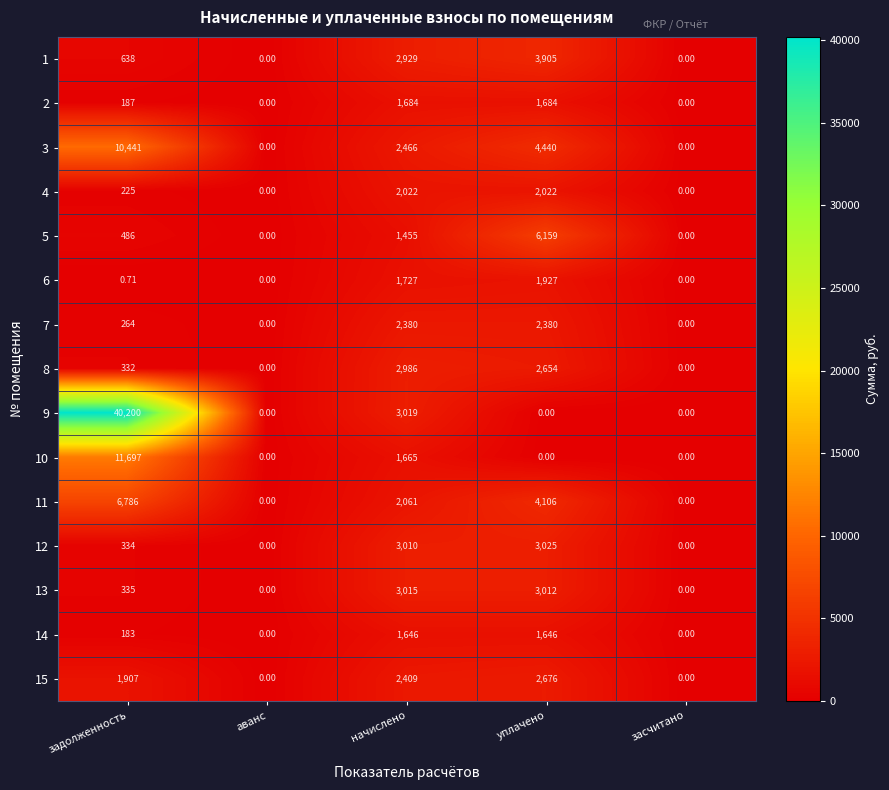

Rank the series by their maximum value, from highest to lowest.

9, 10, 3, 11, 5, 1, 12, 13, 8, 15, 7, 4, 6, 2, 14